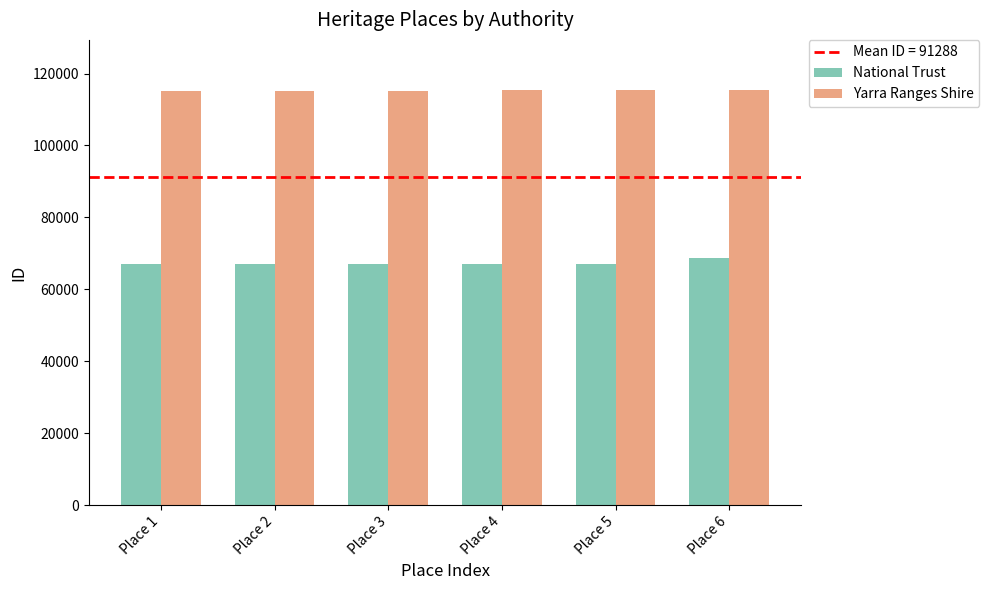

At Place 5, list the series in order from largest to smallest.

Yarra Ranges Shire, National Trust